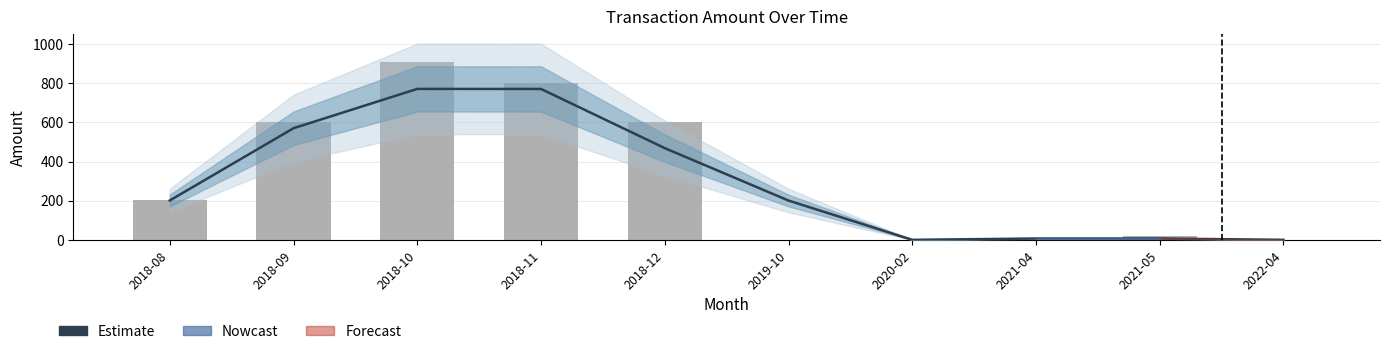

True or false: Estimate has a value of 53.8 at 2018-08.

False